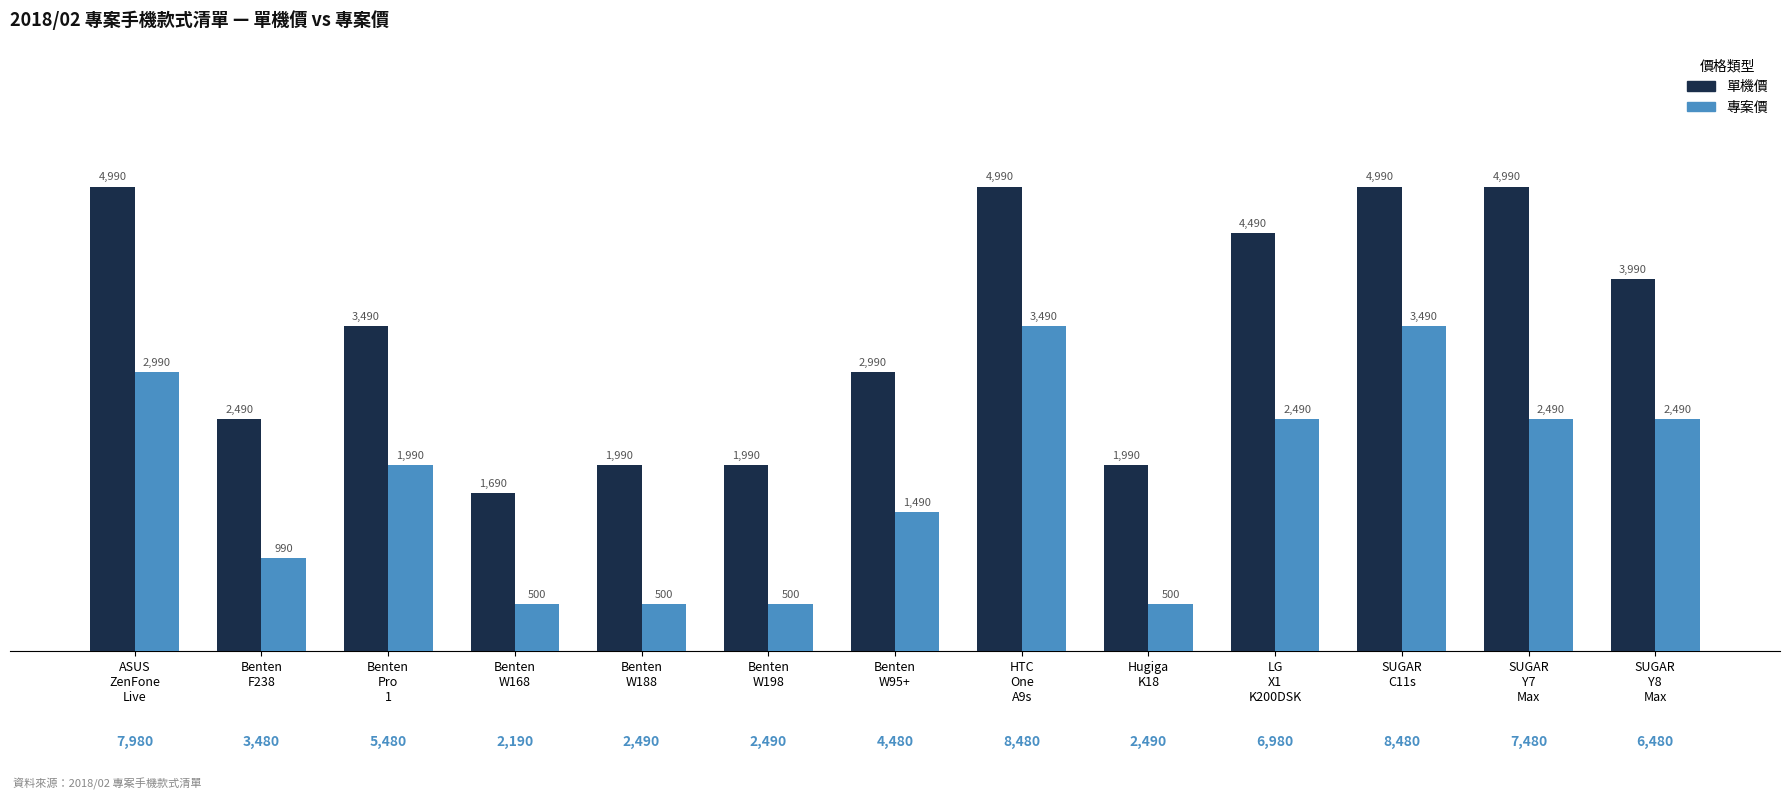

What is the sum of all 專案價 values?

23910